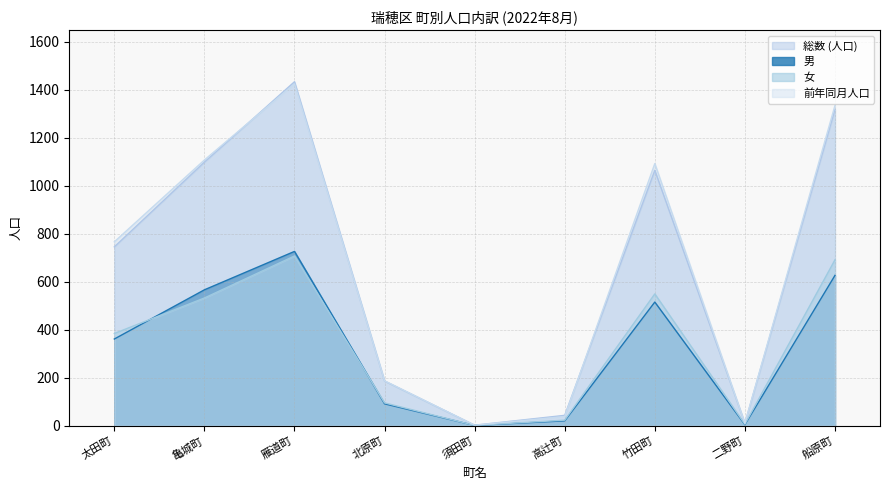

True or false: 総数 (人口) and 女 cross at least once.

False